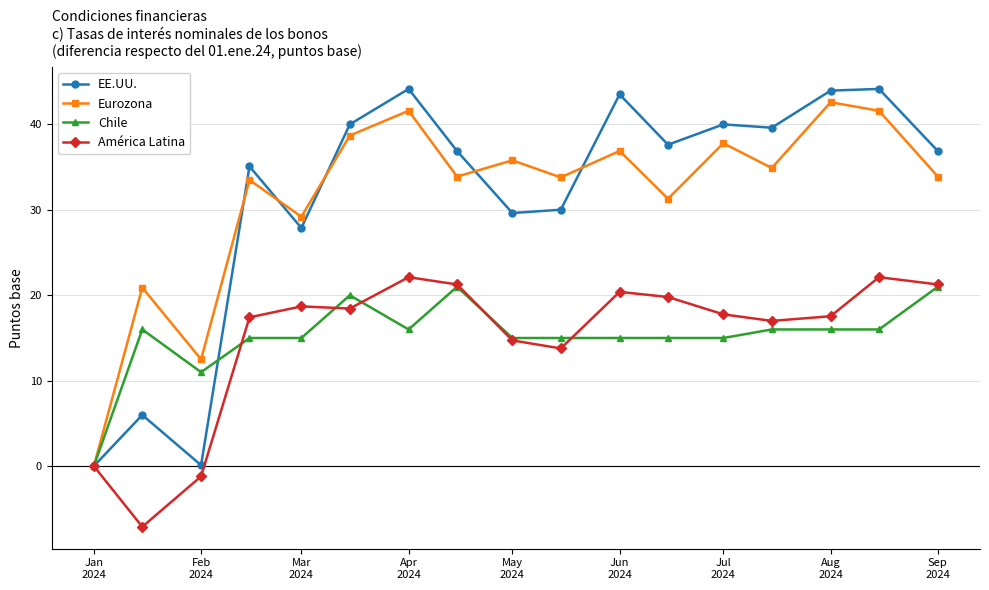

At how many categories does at least one series exceed 14?

15